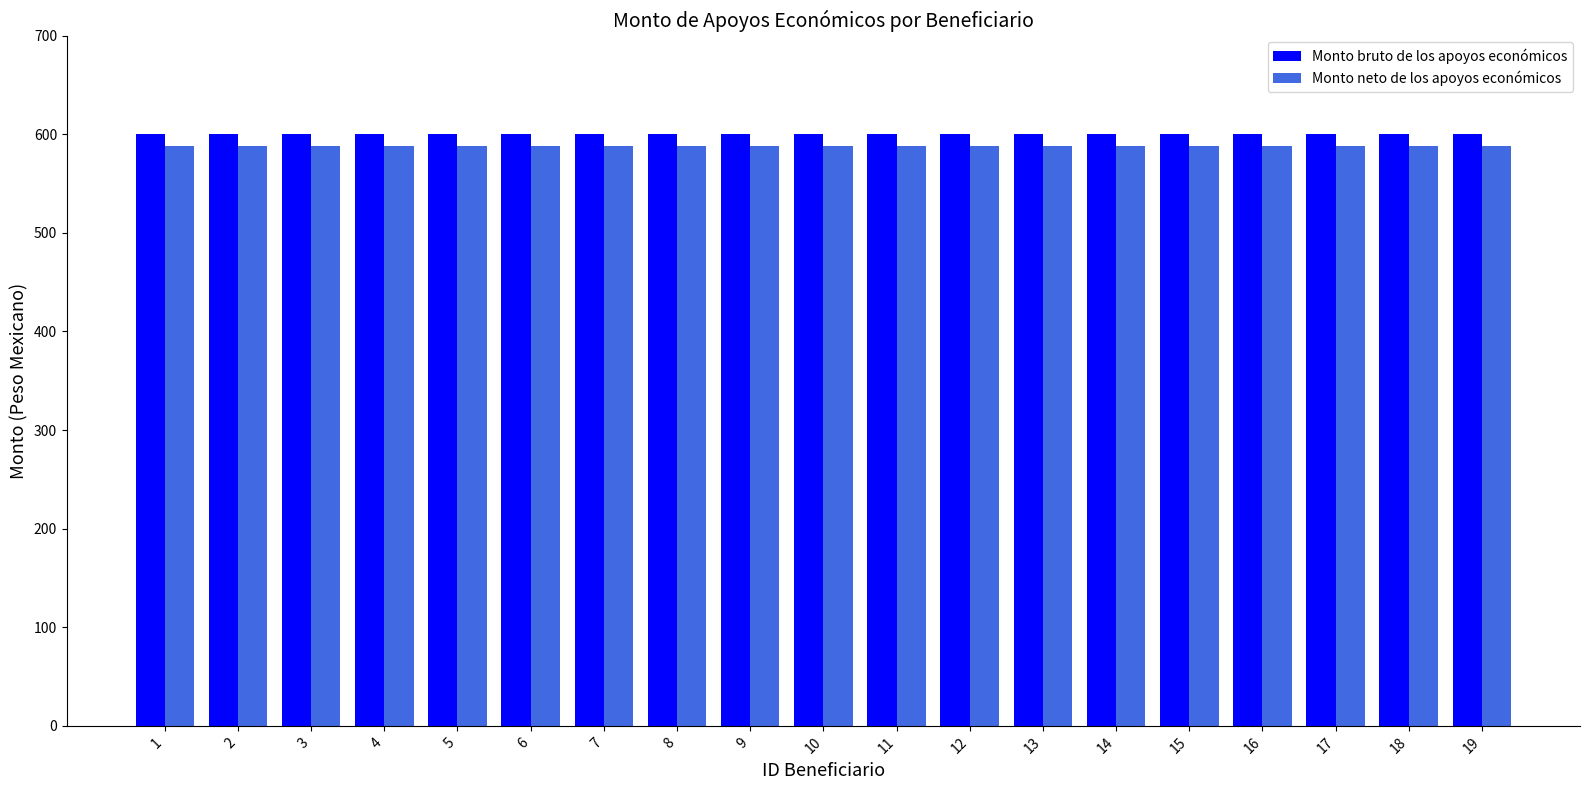

Reading left to right, list all the values displayed in this chart.

Monto bruto de los apoyos económicos: 600.0	600.0	600.0	600.0	600.0	600.0	600.0	600.0	600.0	600.0	600.0	600.0	600.0	600.0	600.0	600.0	600.0	600.0	600.0
Monto neto de los apoyos económicos: 588.5	588.5	588.5	588.5	588.5	588.5	588.5	588.5	588.5	588.5	588.5	588.5	588.5	588.5	588.5	588.5	588.5	588.5	588.5